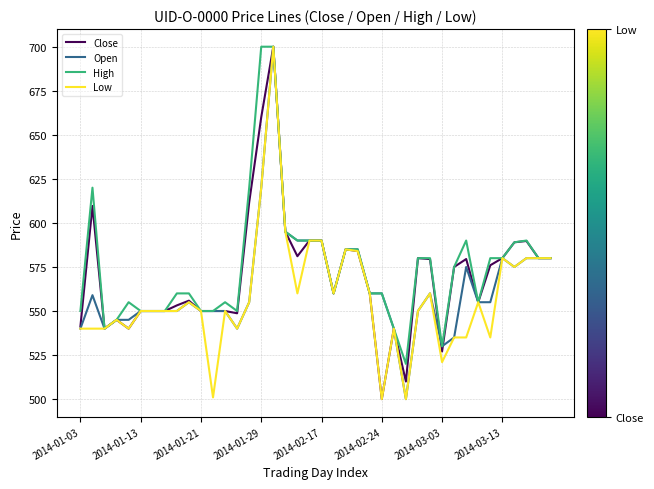

What is the highest value of the Low series?

700.0